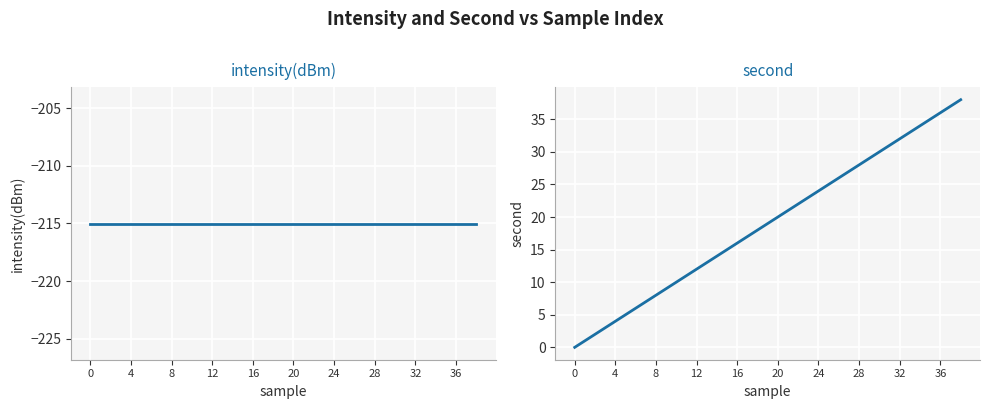

What is the label of the 15th point from the left?

28